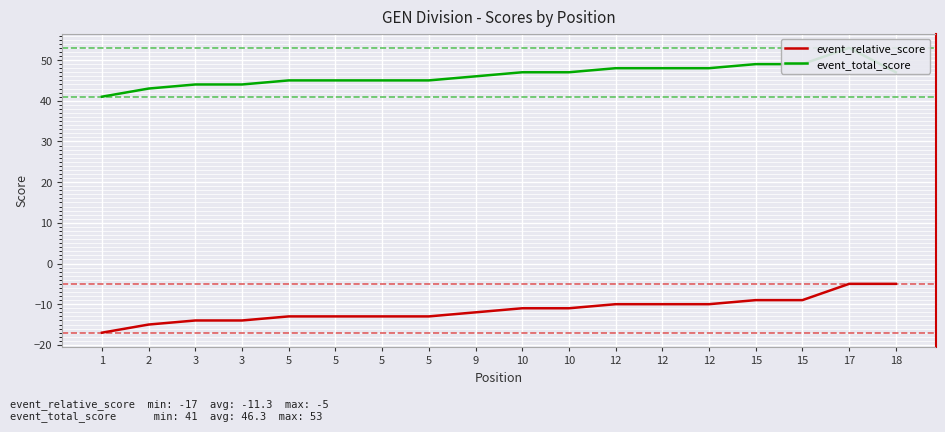

What is the difference between the second highest and second lowest values in the event_relative_score series?

10